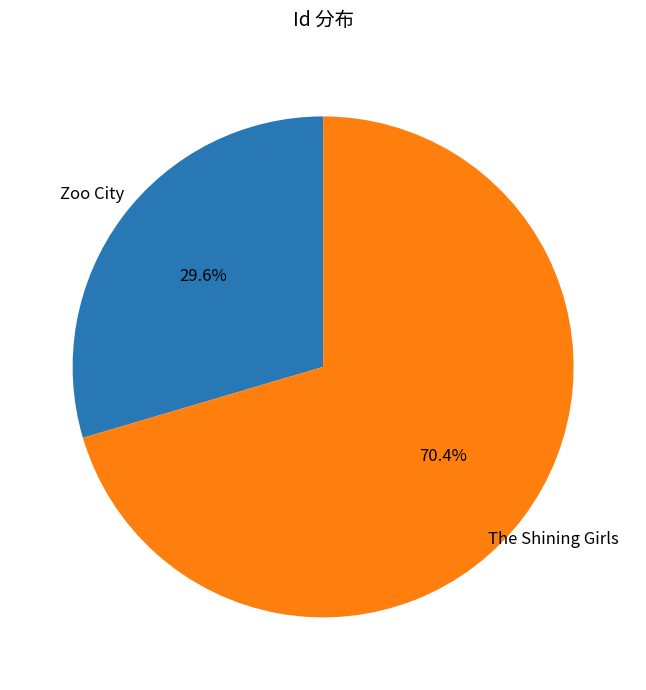

How many slices are in this pie chart?

2